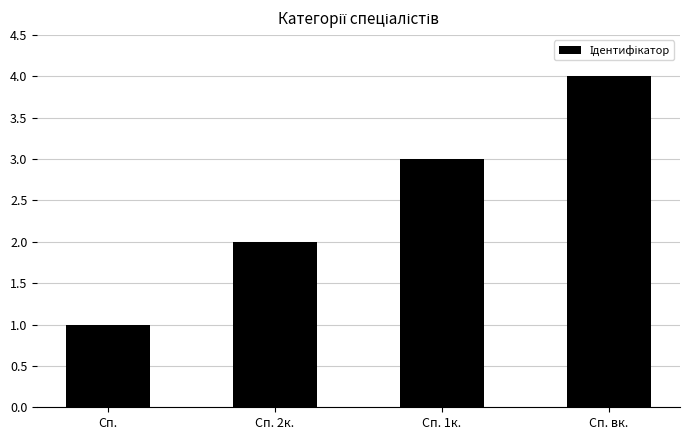

Is it true that the value at Сп. вк. is 1?

False